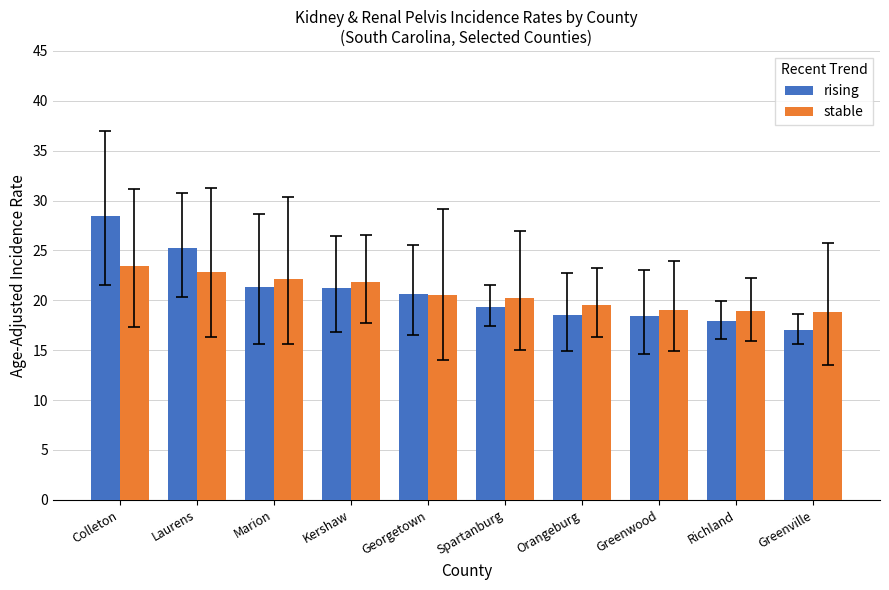

At how many categories does at least one series exceed 17?

10